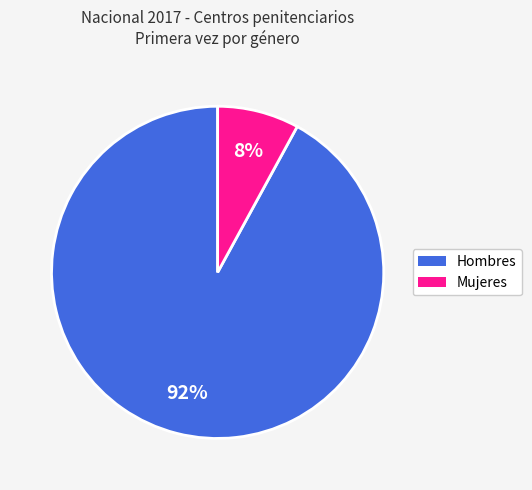

How many segments does this pie chart have?

2